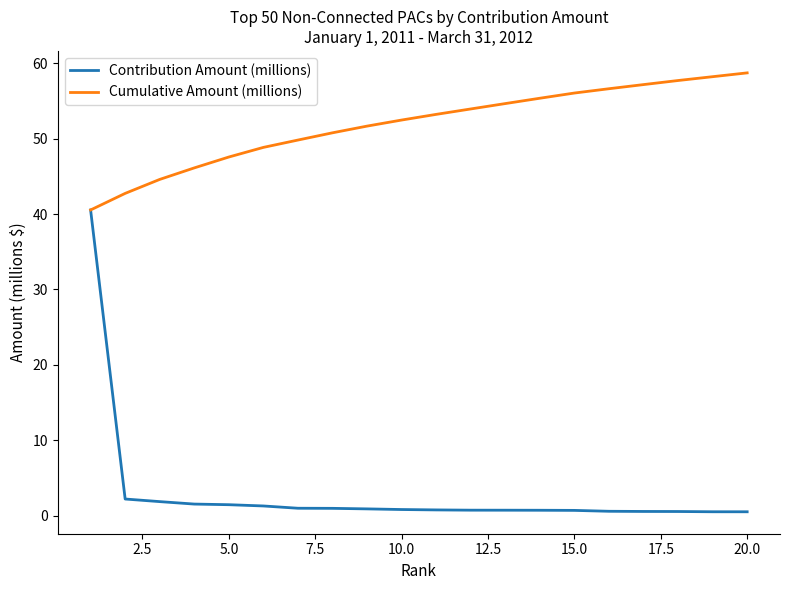

What are all the series names shown in the legend?

Contribution Amount (millions), Cumulative Amount (millions)